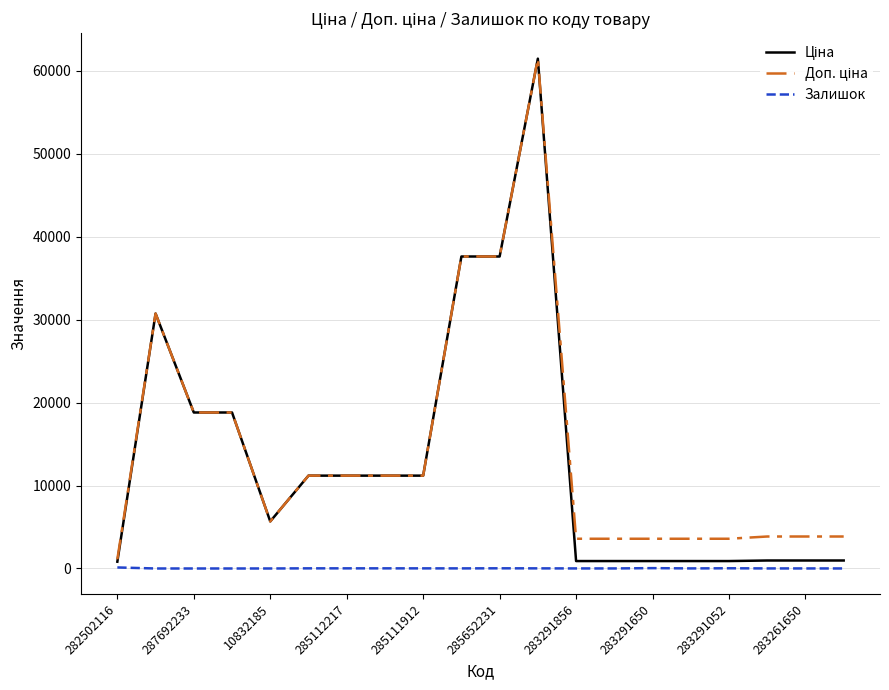

What is the maximum value shown in the chart?

61434.3